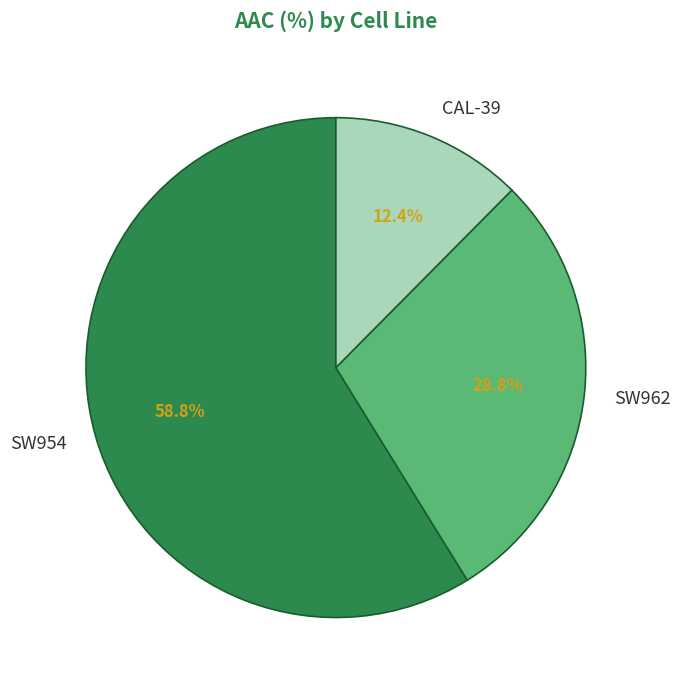

Approximately how many times larger is the value at CAL-39 compared to SW954?

0.2